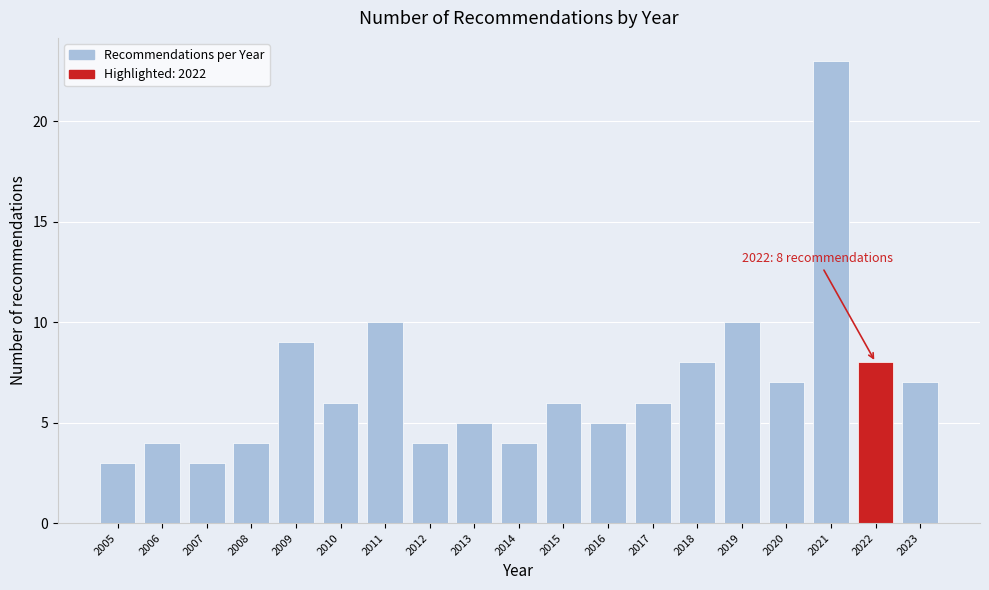

Reading right to left, what are all the values shown in this chart?

2023=7	2022=8	2021=23	2020=7	2019=10	2018=8	2017=6	2016=5	2015=6	2014=4	2013=5	2012=4	2011=10	2010=6	2009=9	2008=4	2007=3	2006=4	2005=3